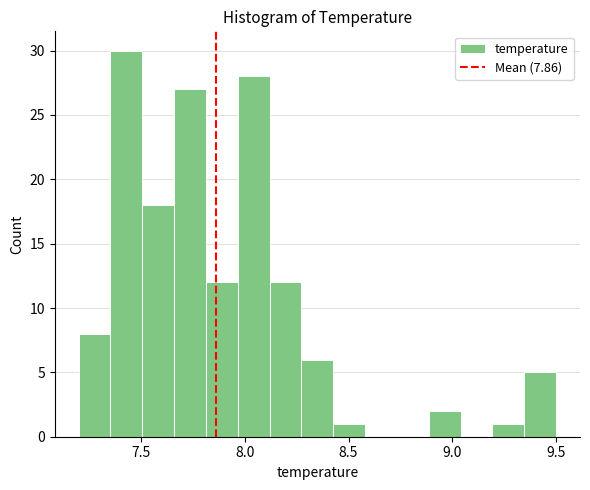

Around what value on the x-axis is the tallest bar? Give the approximate position of its centre, as read against the axis.

7.45